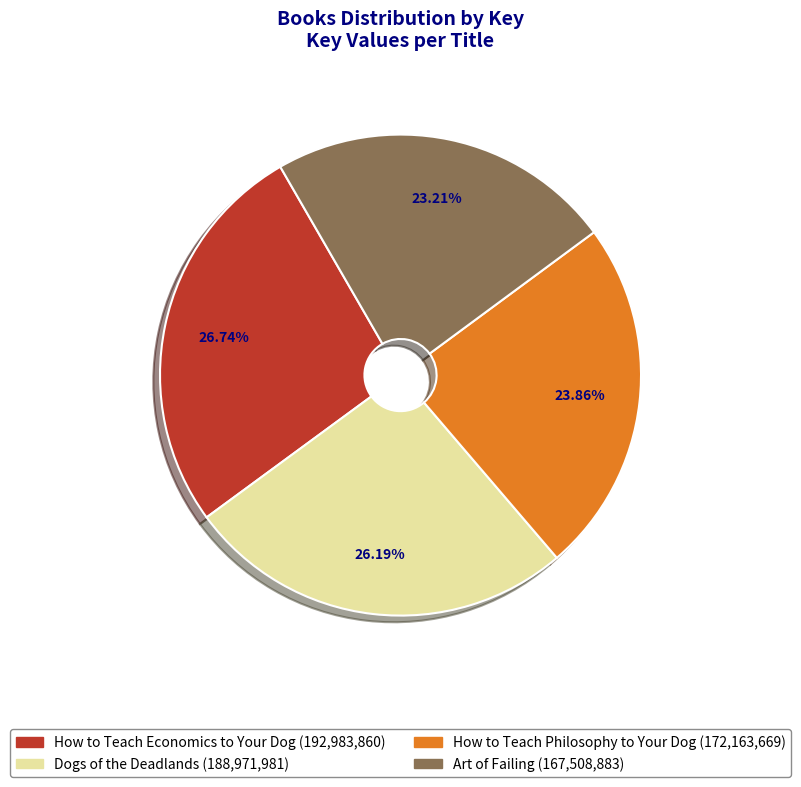

Does How to Teach Philosophy to Your Dog represent more than half of the total?

No